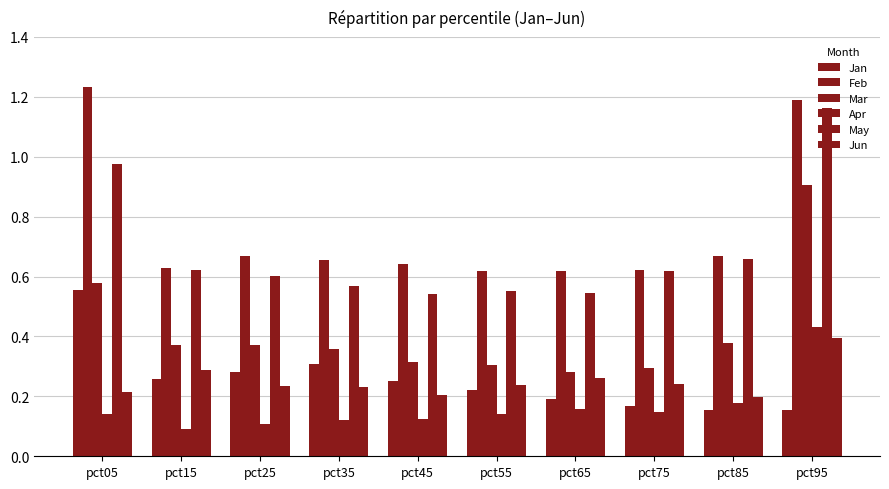

Reading left to right, list all the values displayed in this chart.

Jan: pct05=0.6	pct15=0.3	pct25=0.3	pct35=0.3	pct45=0.3	pct55=0.2	pct65=0.2	pct75=0.2	pct85=0.2	pct95=0.2
Feb: pct05=1.2	pct15=0.6	pct25=0.7	pct35=0.7	pct45=0.6	pct55=0.6	pct65=0.6	pct75=0.6	pct85=0.7	pct95=1.2
Mar: pct05=0.6	pct15=0.4	pct25=0.4	pct35=0.4	pct45=0.3	pct55=0.3	pct65=0.3	pct75=0.3	pct85=0.4	pct95=0.9
Apr: pct05=0.1	pct15=0.1	pct25=0.1	pct35=0.1	pct45=0.1	pct55=0.1	pct65=0.2	pct75=0.1	pct85=0.2	pct95=0.4
May: pct05=1.0	pct15=0.6	pct25=0.6	pct35=0.6	pct45=0.5	pct55=0.6	pct65=0.5	pct75=0.6	pct85=0.7	pct95=1.2
Jun: pct05=0.2	pct15=0.3	pct25=0.2	pct35=0.2	pct45=0.2	pct55=0.2	pct65=0.3	pct75=0.2	pct85=0.2	pct95=0.4